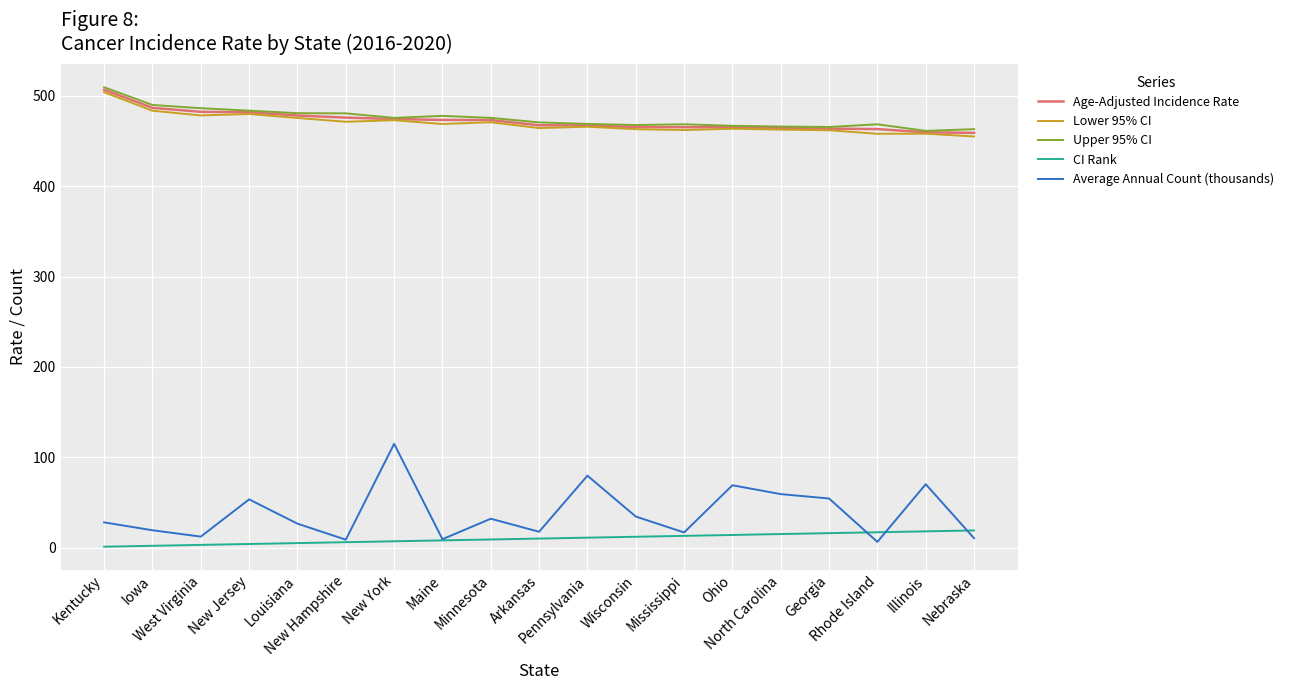

True or false: Average Annual Count (thousands) and Upper 95% CI intersect in this chart.

False